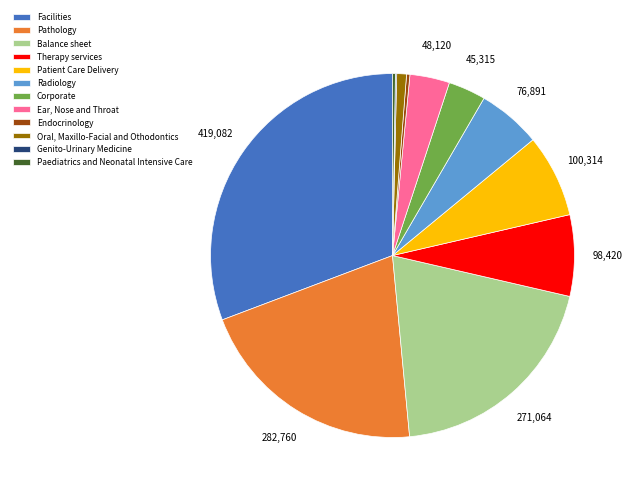

Do Endocrinology and Pathology together represent more than half of the pie?

No